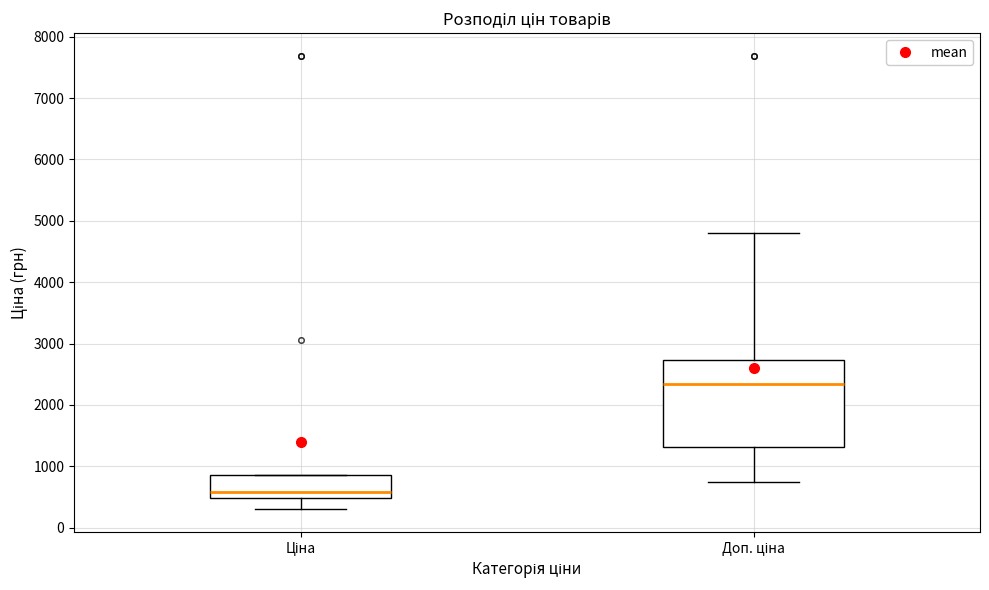

Which box's median line is the lowest?

Ціна